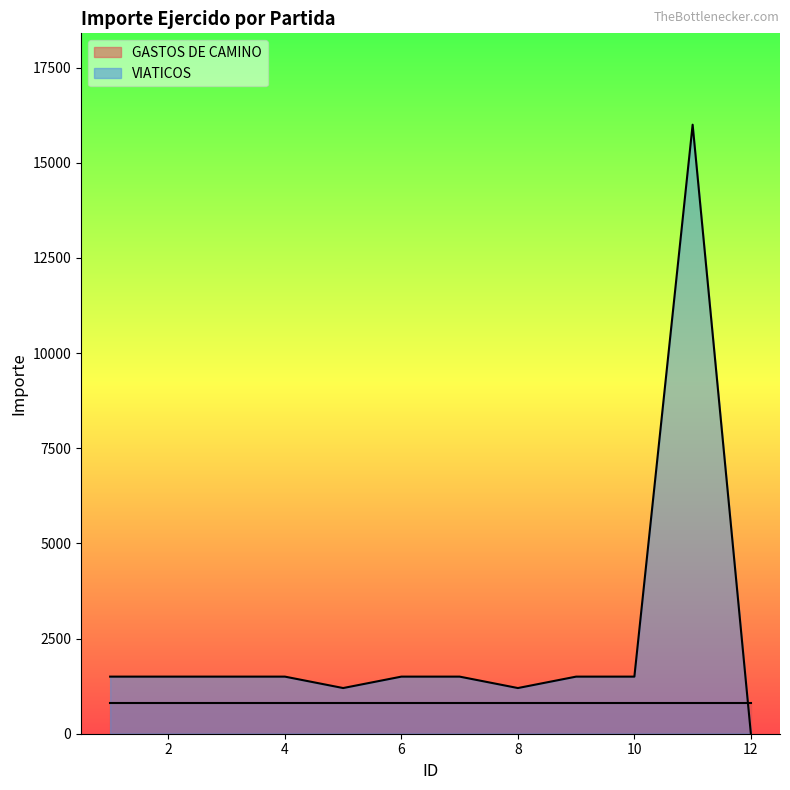

How many points are higher than both their immediate neighbors (excluding endpoints)?

1